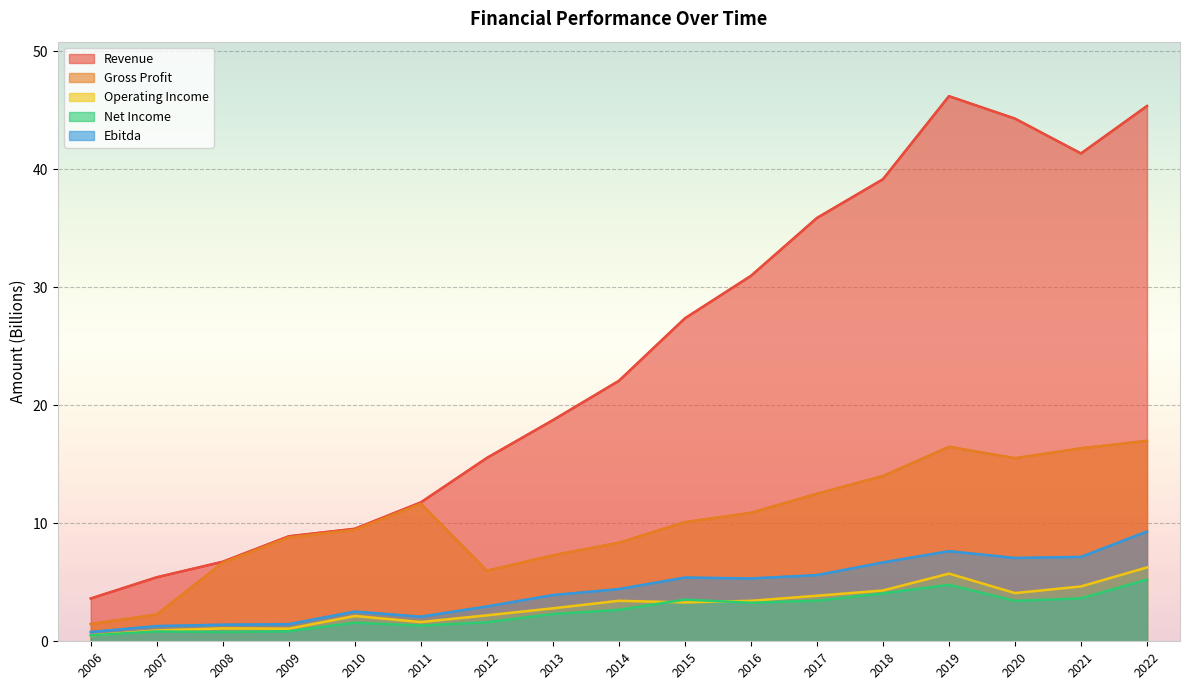

What is the difference between the maximum and minimum values in the Operating Income series?

5.7